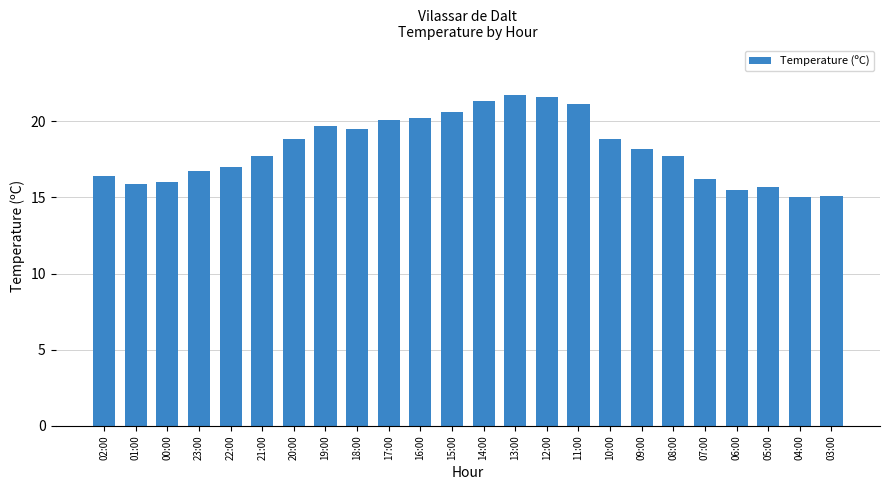

Which has a higher value, 23:00 or 19:00?

19:00